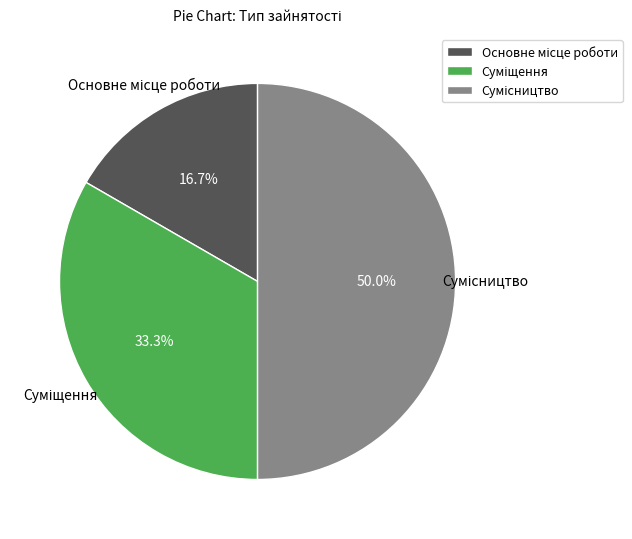

Is the sum of Основне місце роботи and Суміщення greater than half?

No